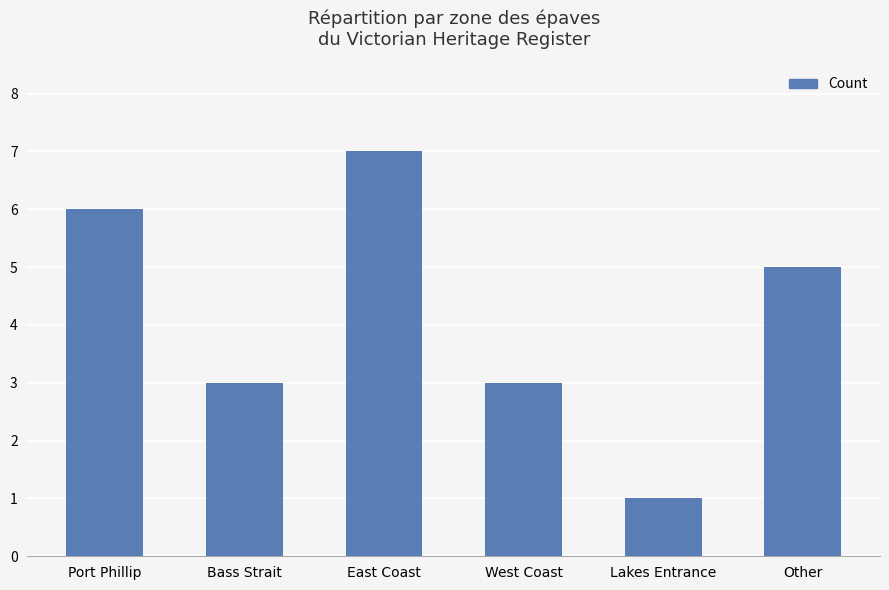

What is the difference between the second highest and minimum values?

5